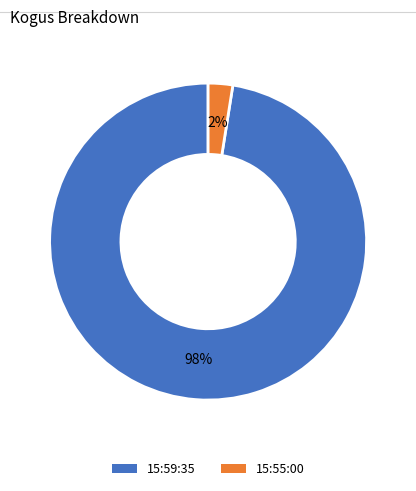

To the nearest percent, what is the average slice percentage?

50%